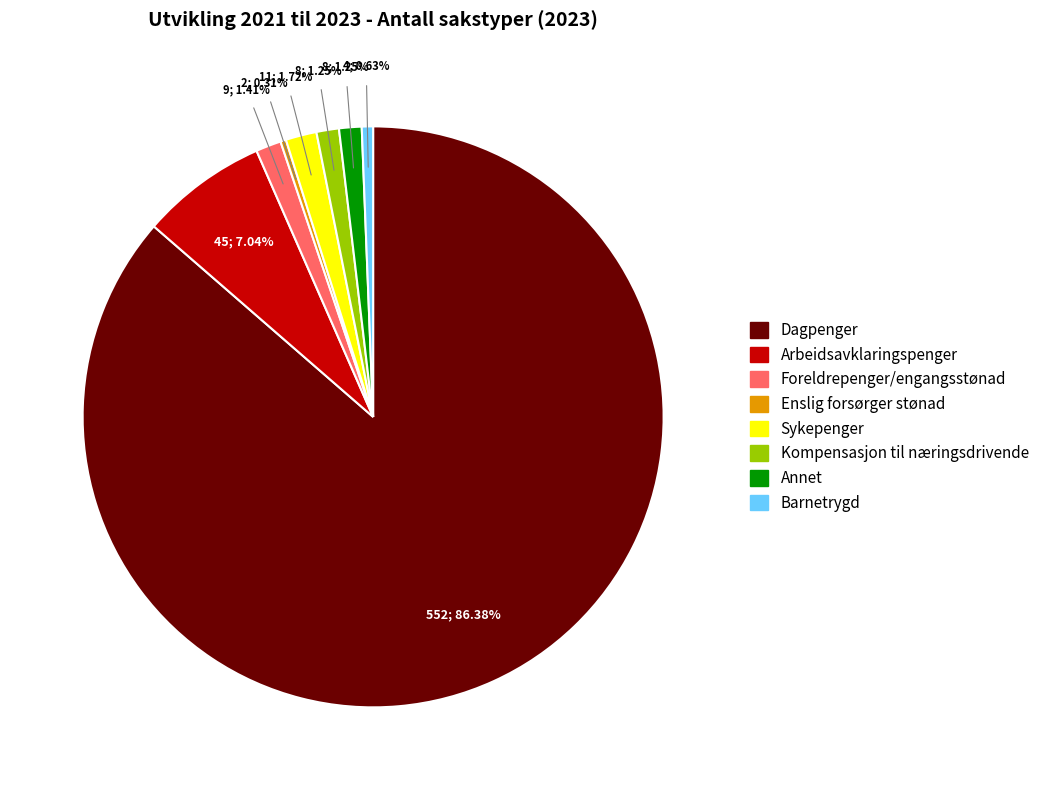

Between Dagpenger and Sykepenger, which is larger?

Dagpenger